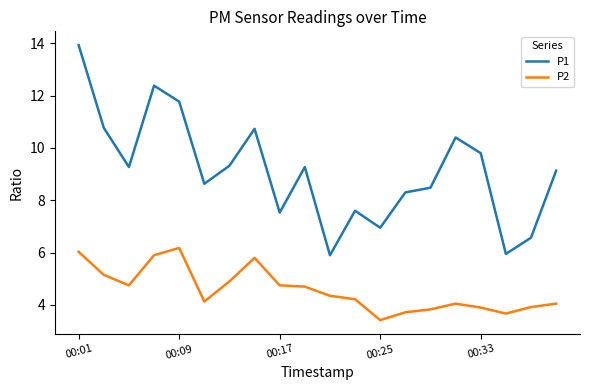

What is the minimum value for P1?

5.9